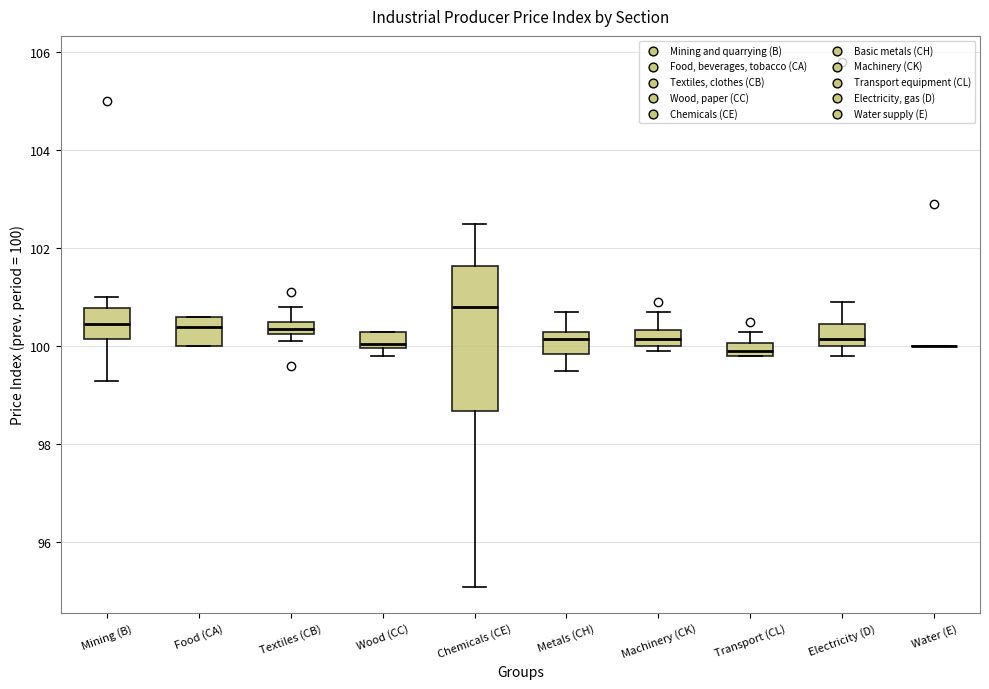

Comparing the boxes themselves (not the whiskers), which one is the tallest?

Chemicals (CE)